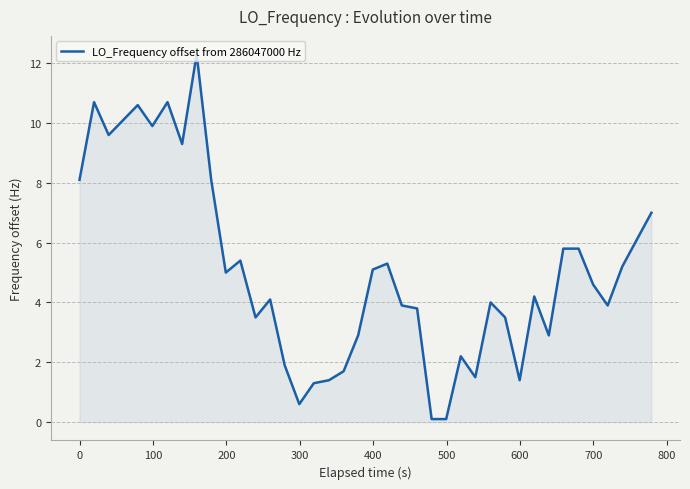

What is the greatest value displayed?

12.3